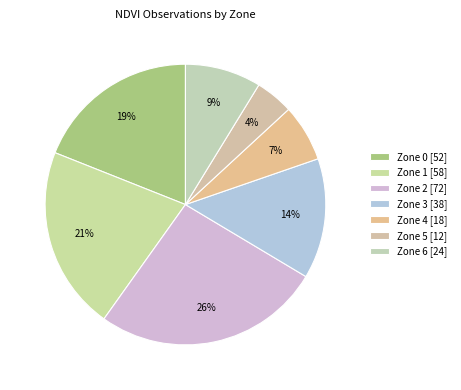

Does Zone 5 account for over 50% of the chart?

No